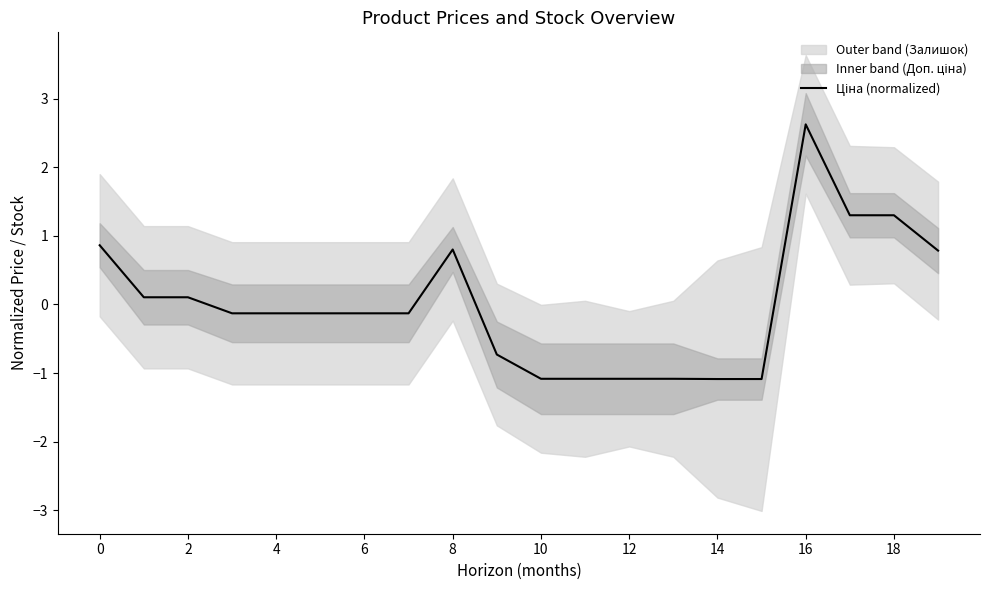

At which label is the value closest to 0?

2